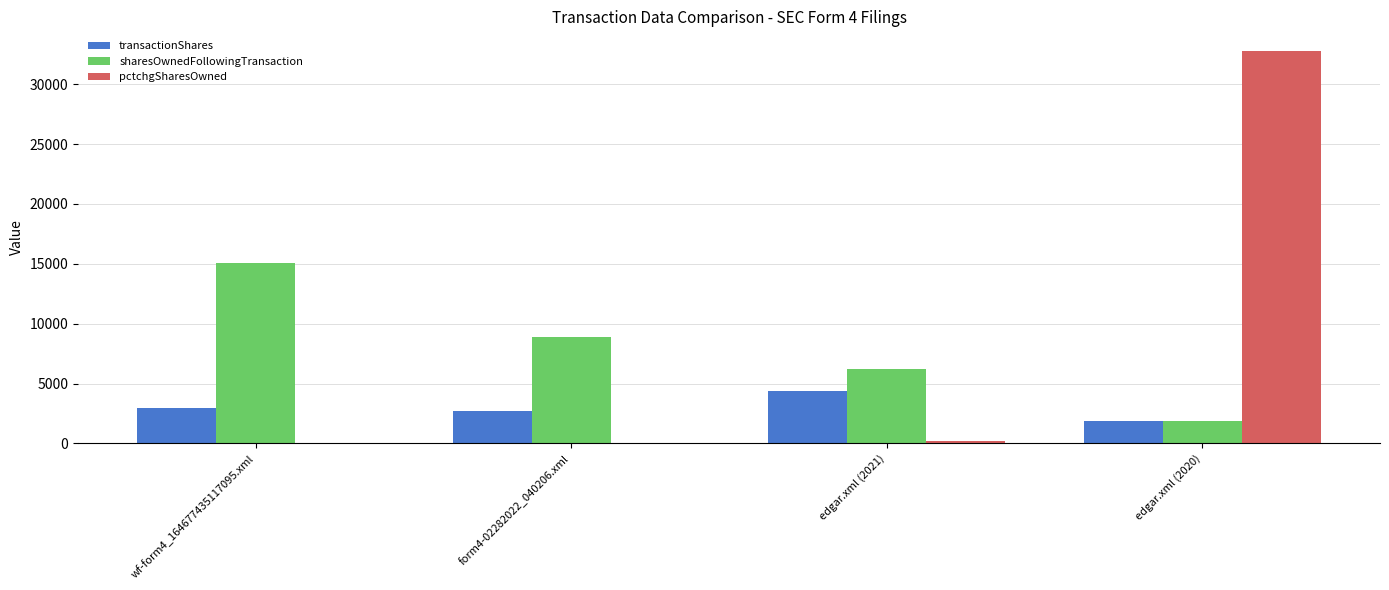

At which category is the sum across all series the highest?

edgar.xml (2020)